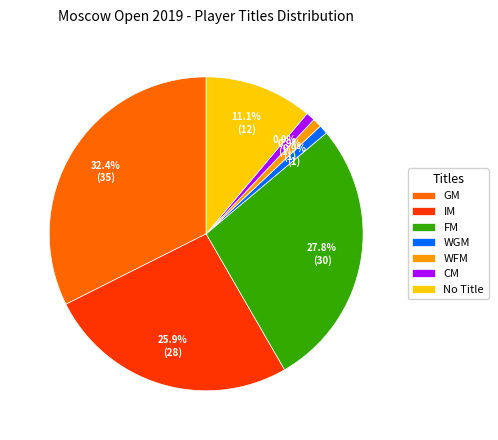

How many segments does this pie chart have?

7